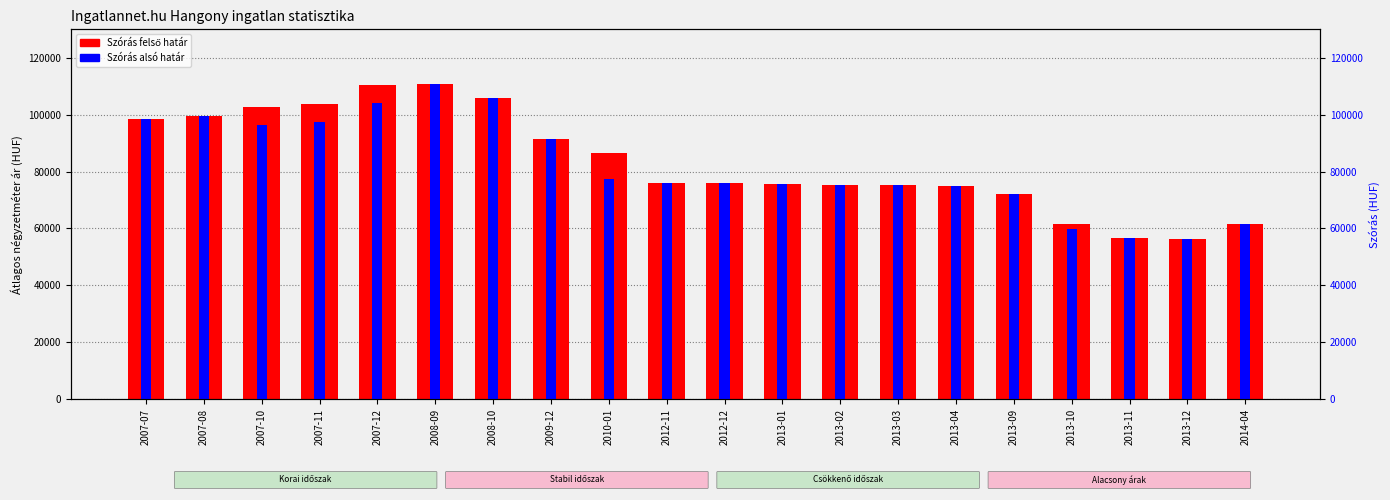

Read the Szórás alsó határ value at 2007-12, to the nearest 10.

104060